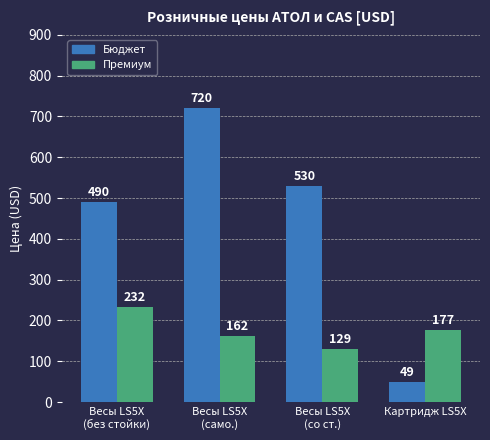

Where is Бюджет nearest to the value 384?

Весы LS5X
(без стойки)